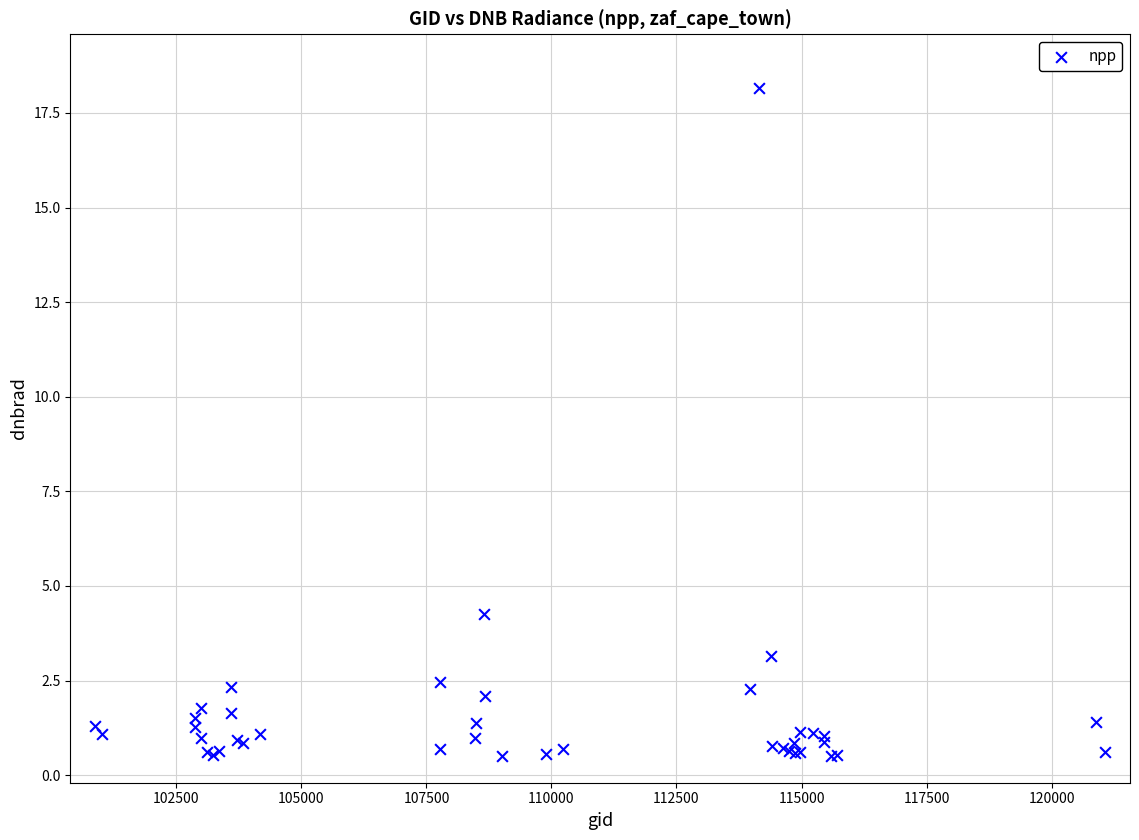

What Y value in the scatter plot is closest to 9?

4.3